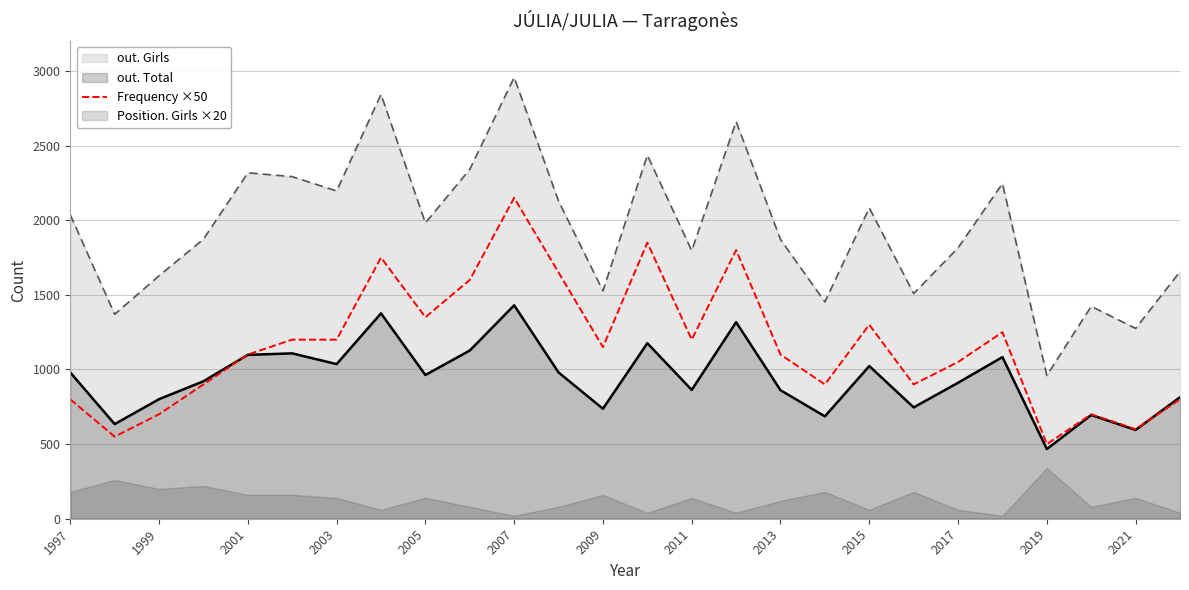

True or false: out. Total and out. Girls cross at least once.

False